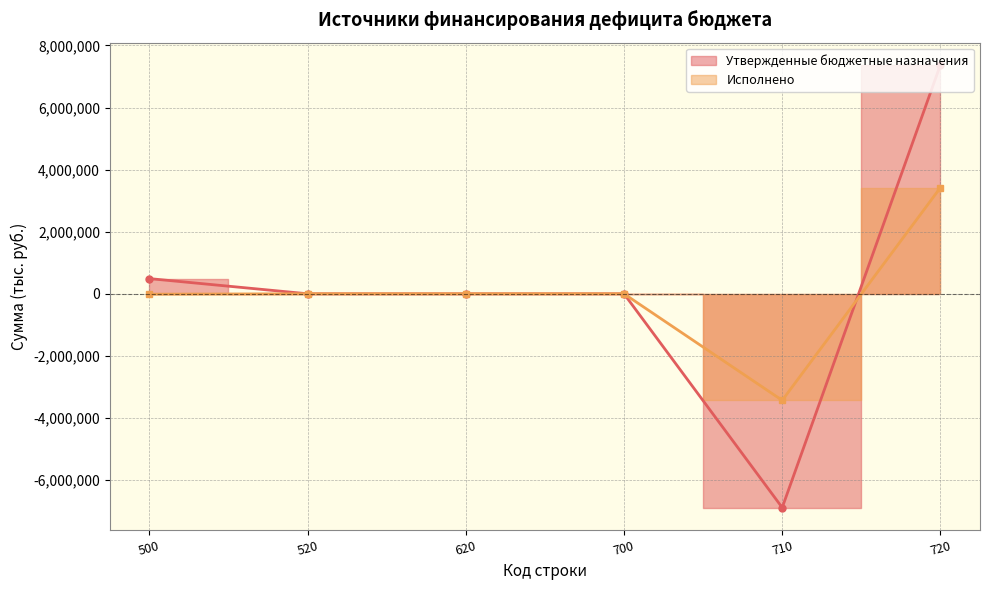

Where is the first local minimum for Утвержденные бюджетные назначения?

710